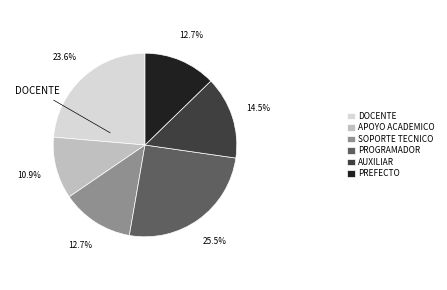

Does APOYO ACADEMICO account for over 50% of the chart?

No